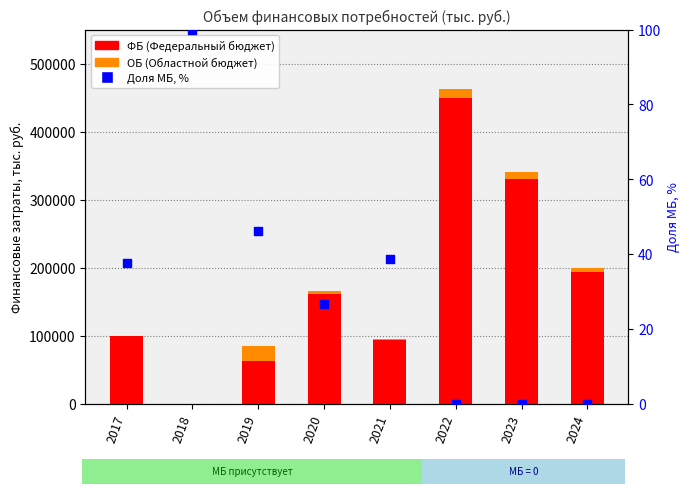

Is the value of ФБ at 2023 greater than the value of ОБ at 2023?

Yes